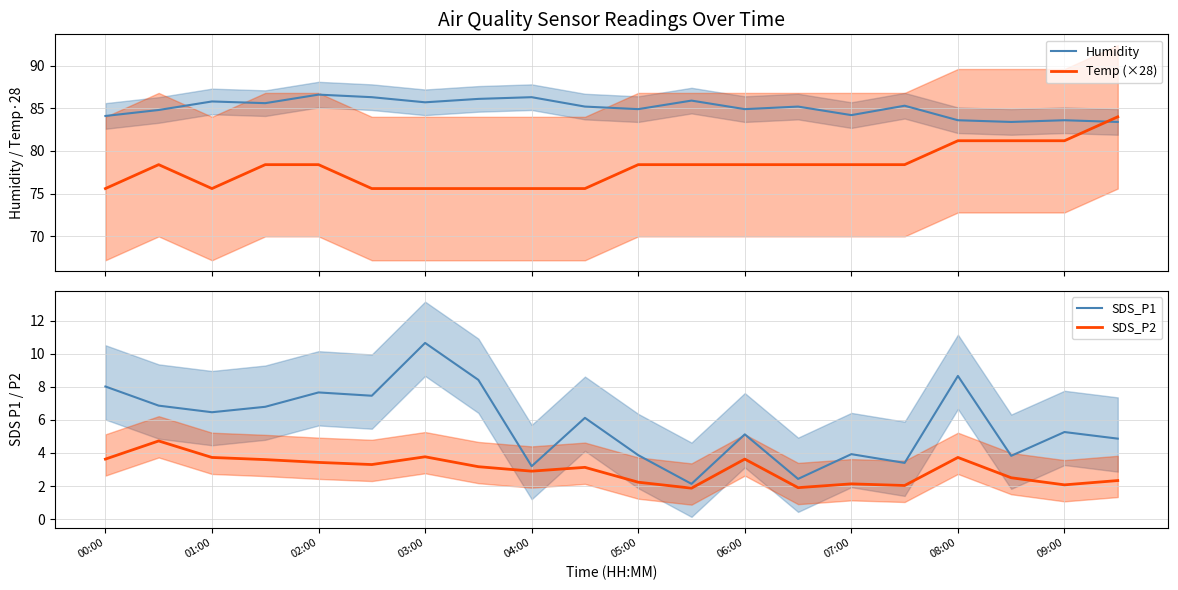

Does the chart display data point markers on the line(s)?

No